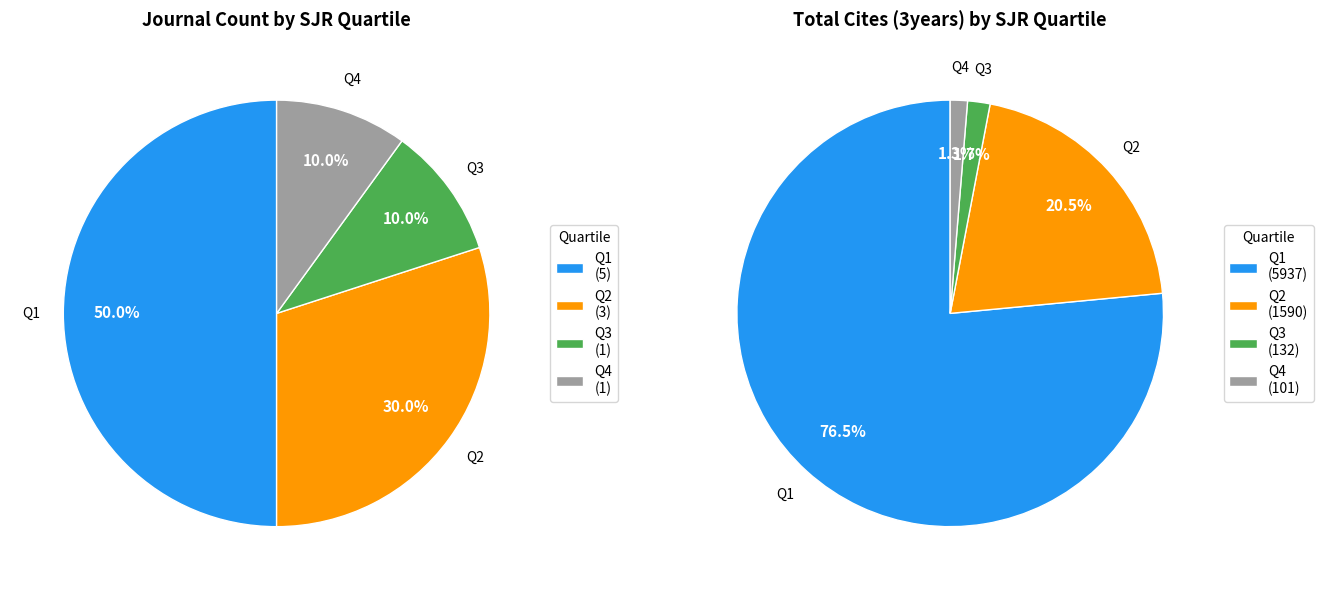

Count the number of slices in the pie.

4